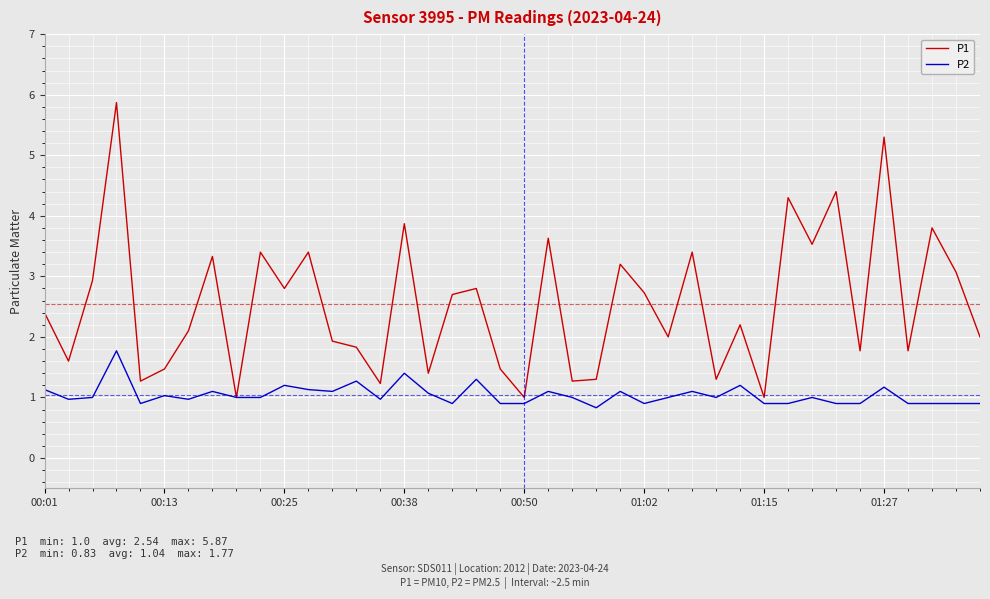

Which series has the widest spread of values?

P1